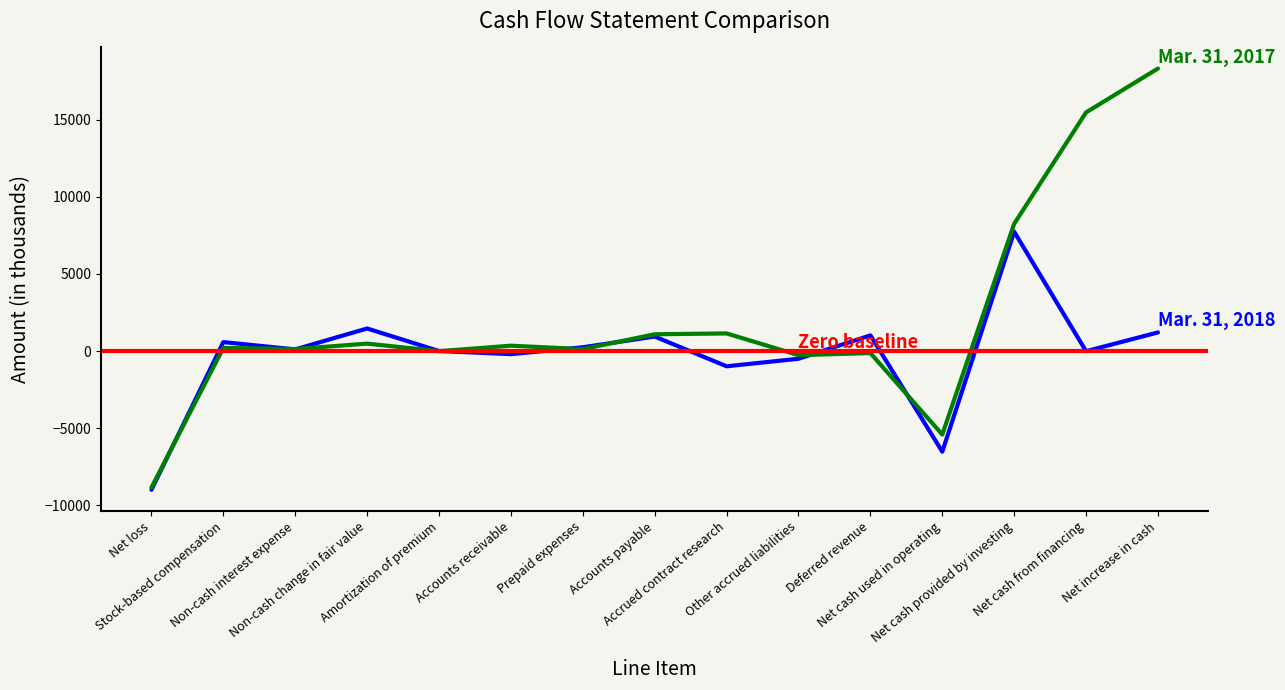

List the series in order of their peak value, lowest first.

Mar. 31, 2018, Mar. 31, 2017